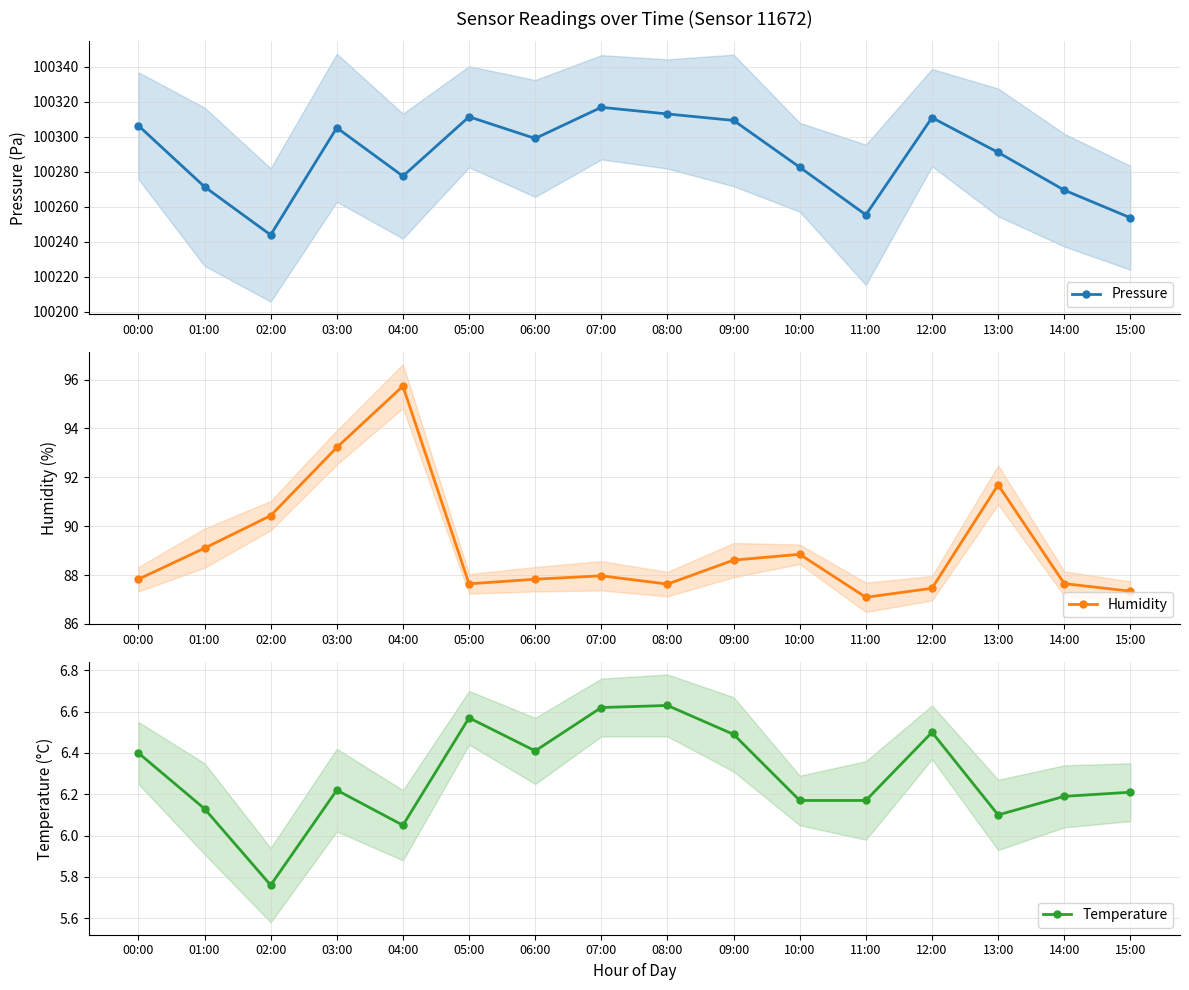

Is it true that Pressure equals 21574.3 at 06:00?

False